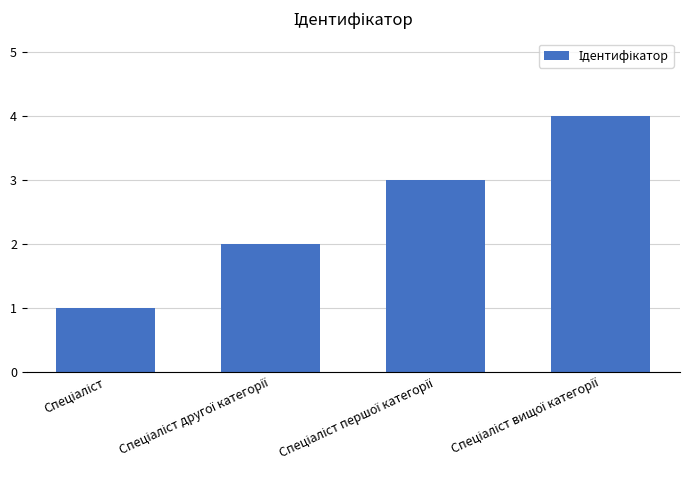

What is the difference between the maximum and minimum values?

3